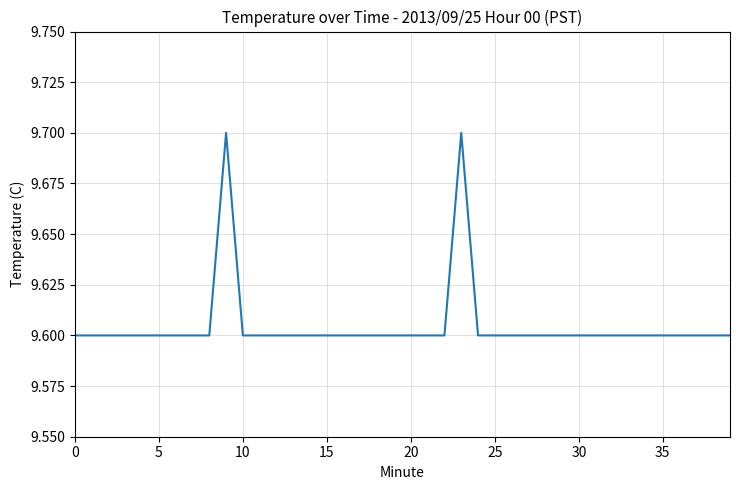

What is the minimum value shown in the chart?

9.6